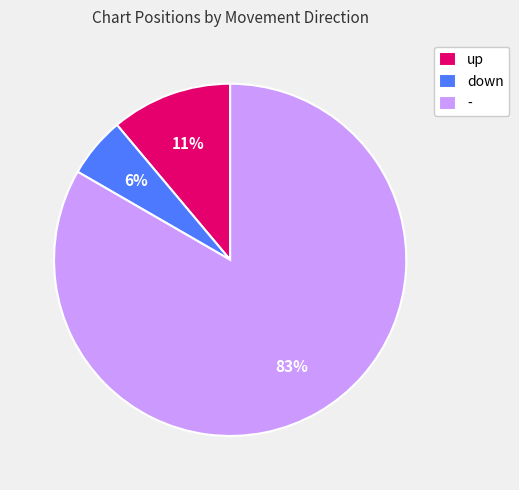

To the nearest percent, what percentage of the pie is up?

11%